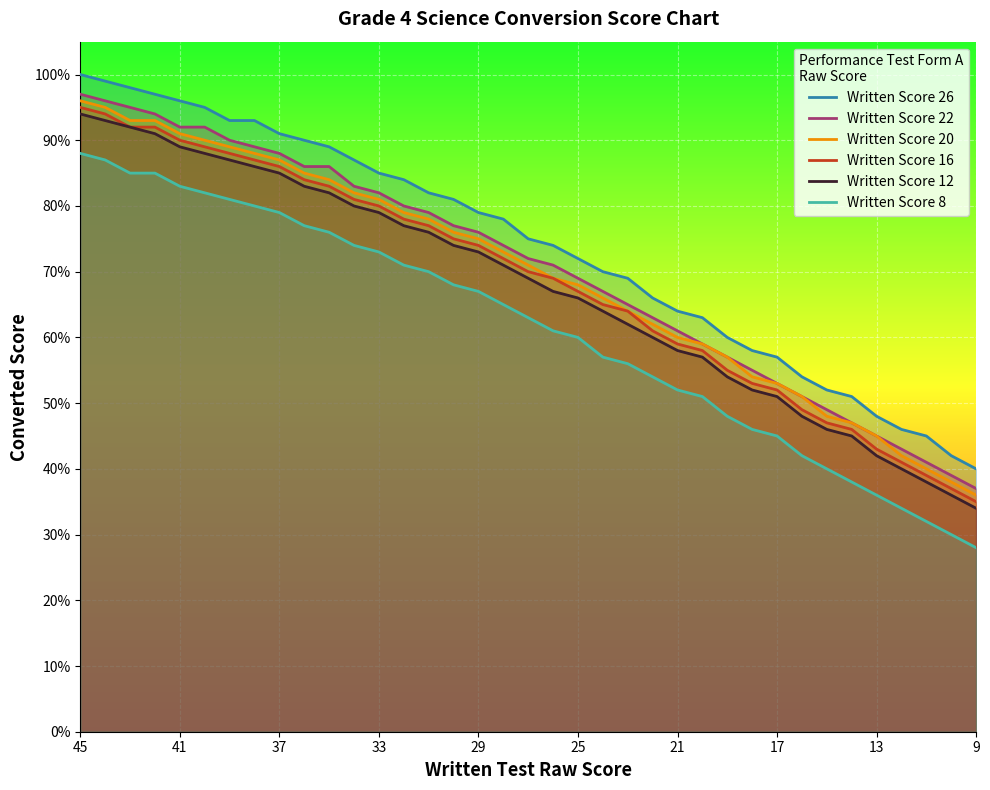

What is the difference between the maximum and minimum values in the Written Score 16 series?

60